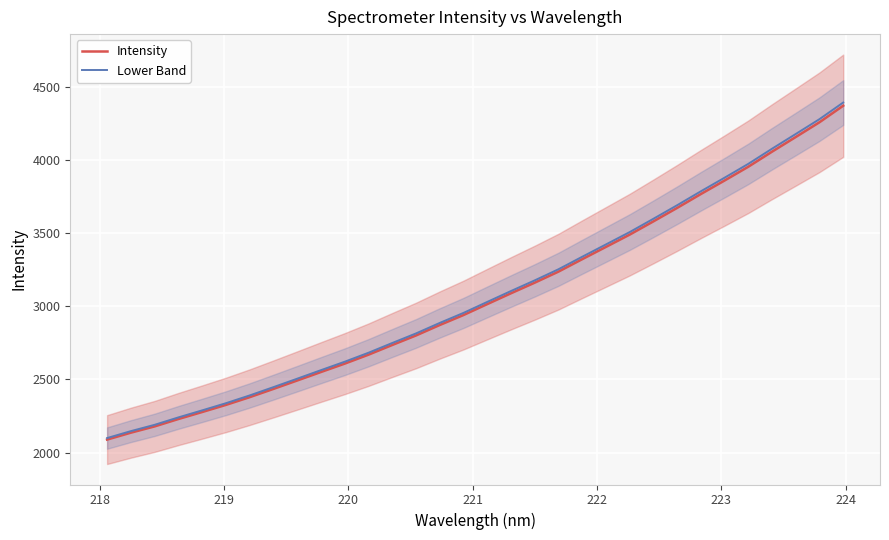

What is the maximum value for Intensity?

4370.7